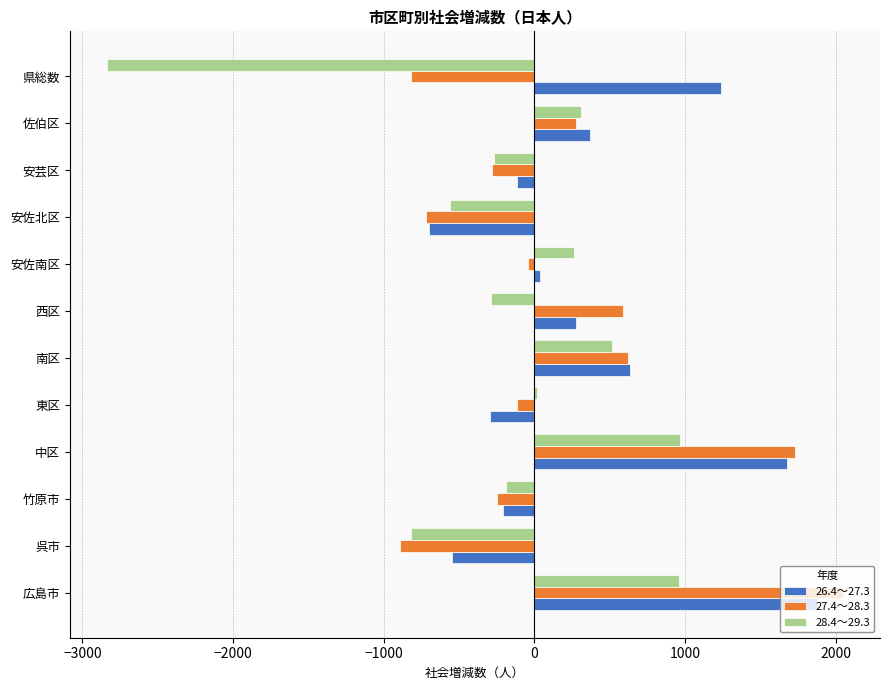

What is the average value of the 27.4～28.3 series?

178